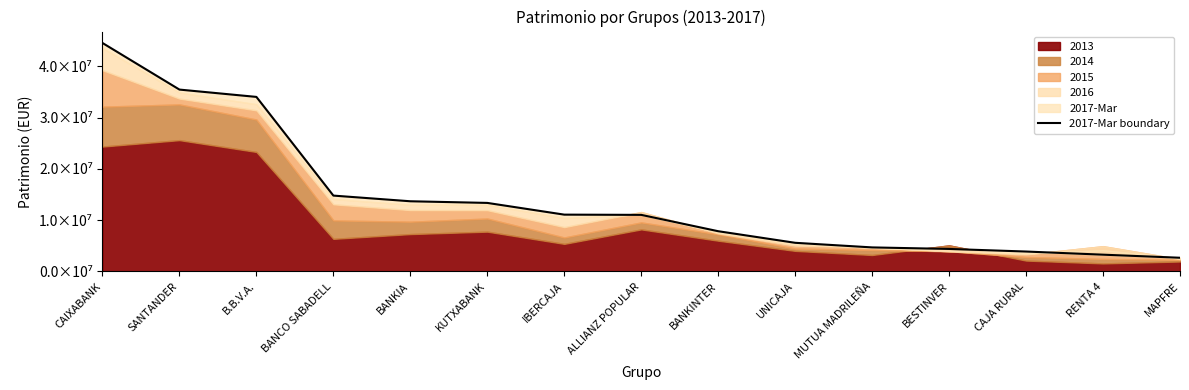

What is the change in value from KUTXABANK to RENTA 4?

-10094914